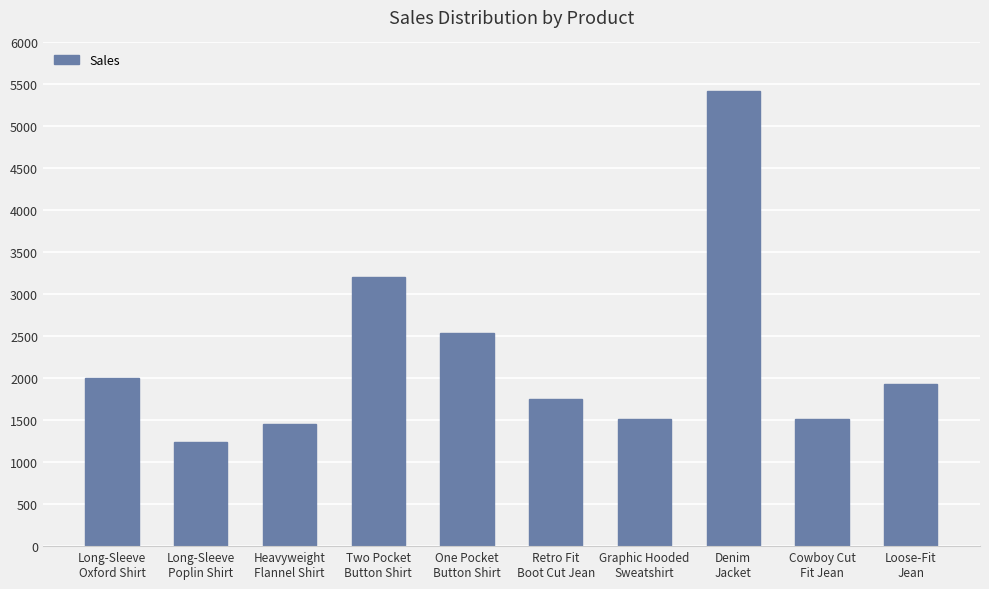

How many values are below 1930?

5